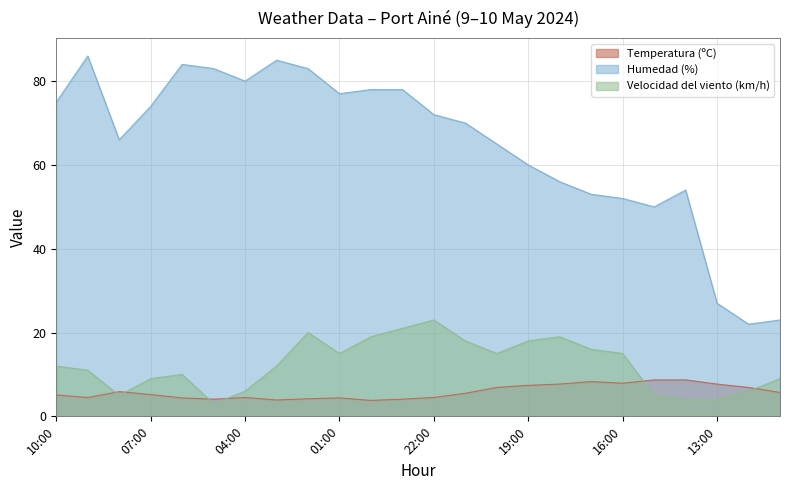

Rank the series by their maximum value, from lowest to highest.

Temperatura (ºC), Velocidad del viento (km/h), Humedad (%)